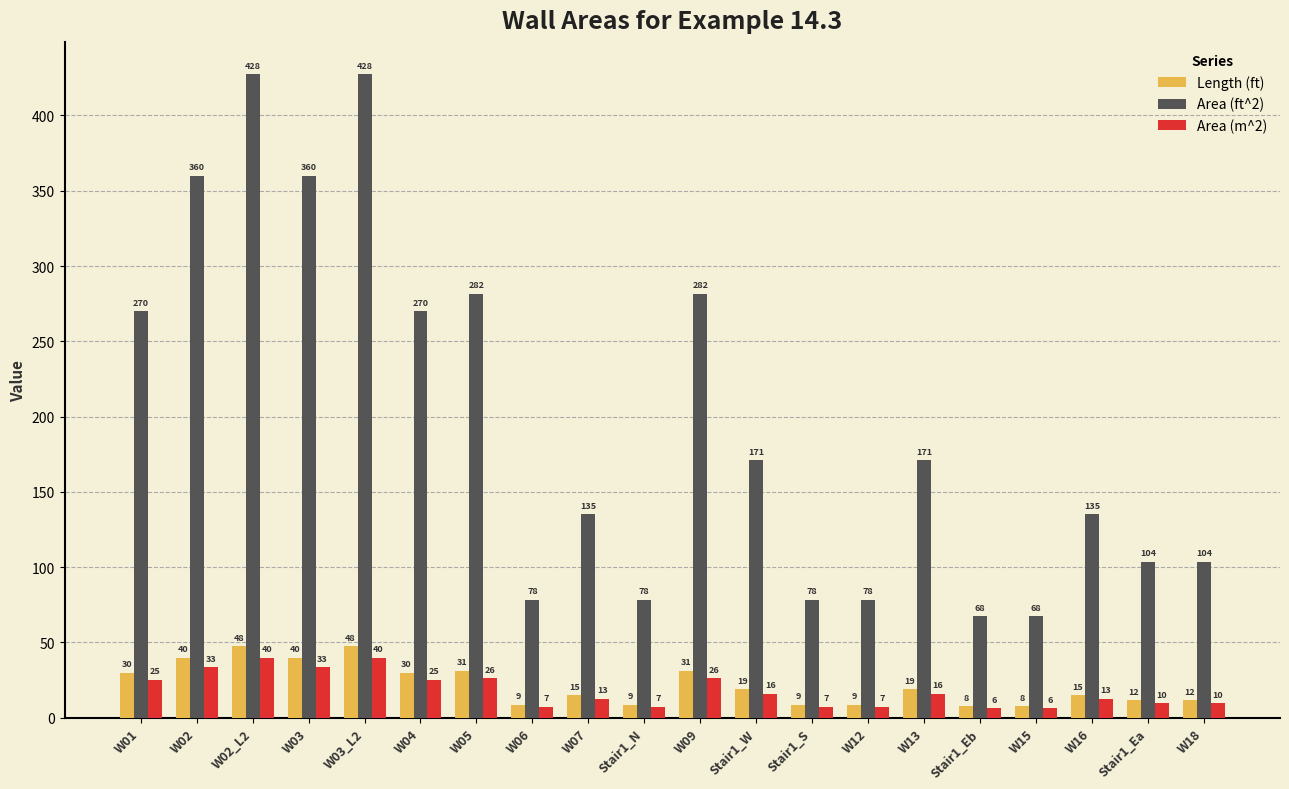

What is the sum of the Area (m^2) values at W02 and W06?

40.7